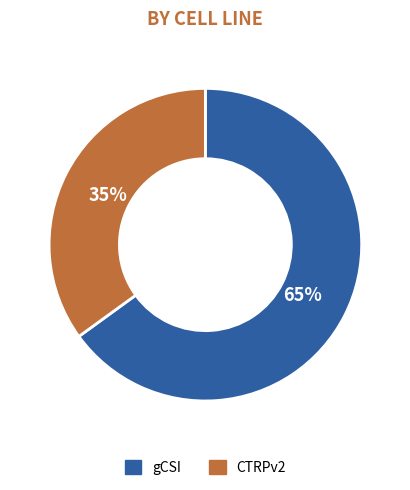

Does any single category account for the majority?

Yes